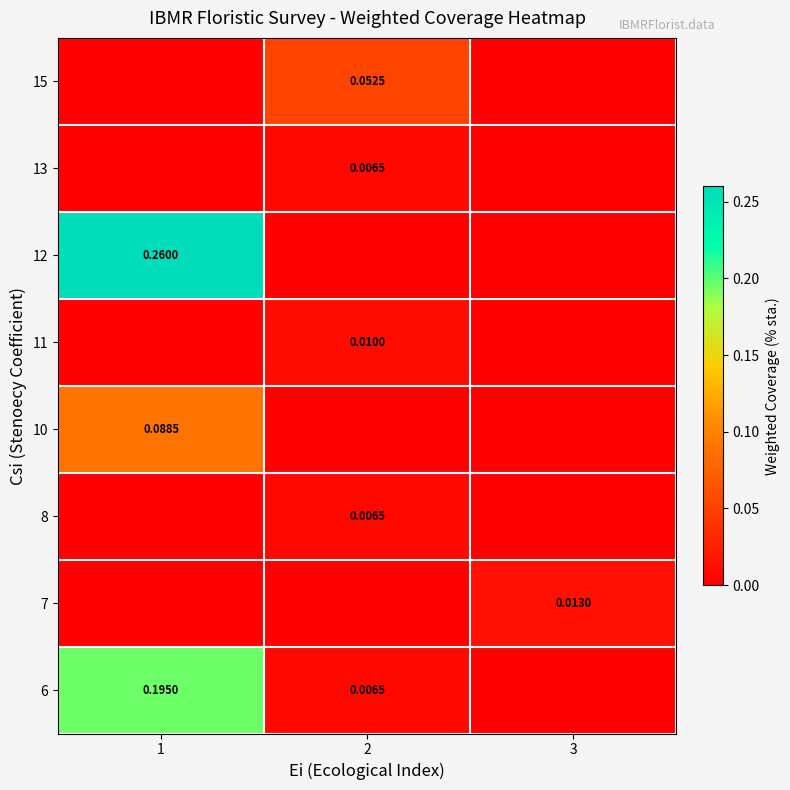

At which label does row_7 reach its minimum?

3